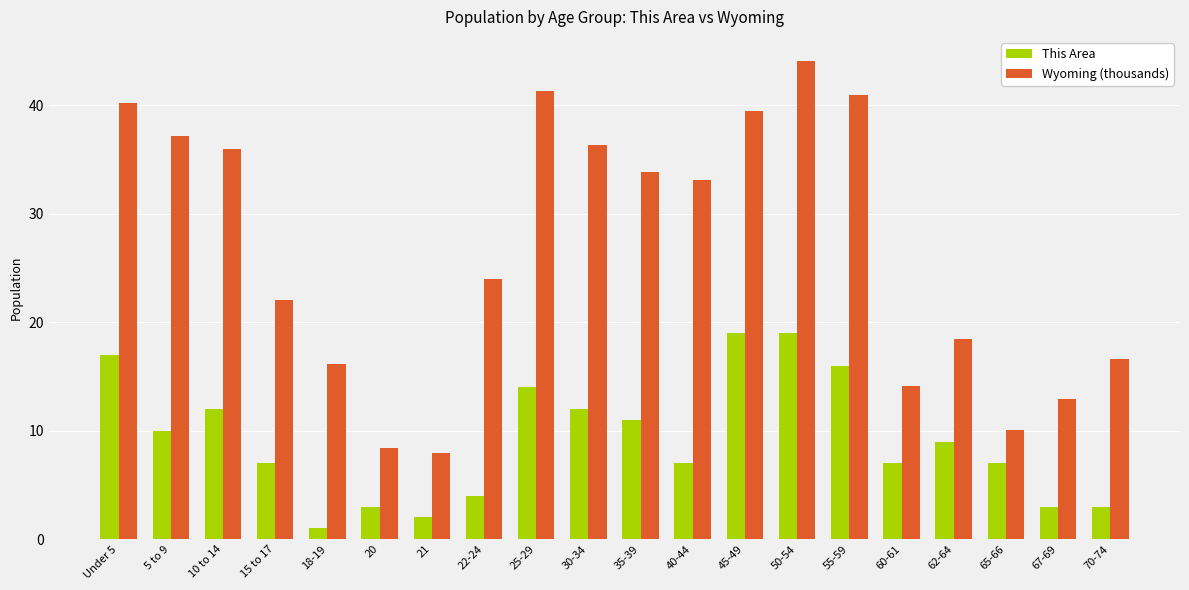

What position from the left is 22-24?

8